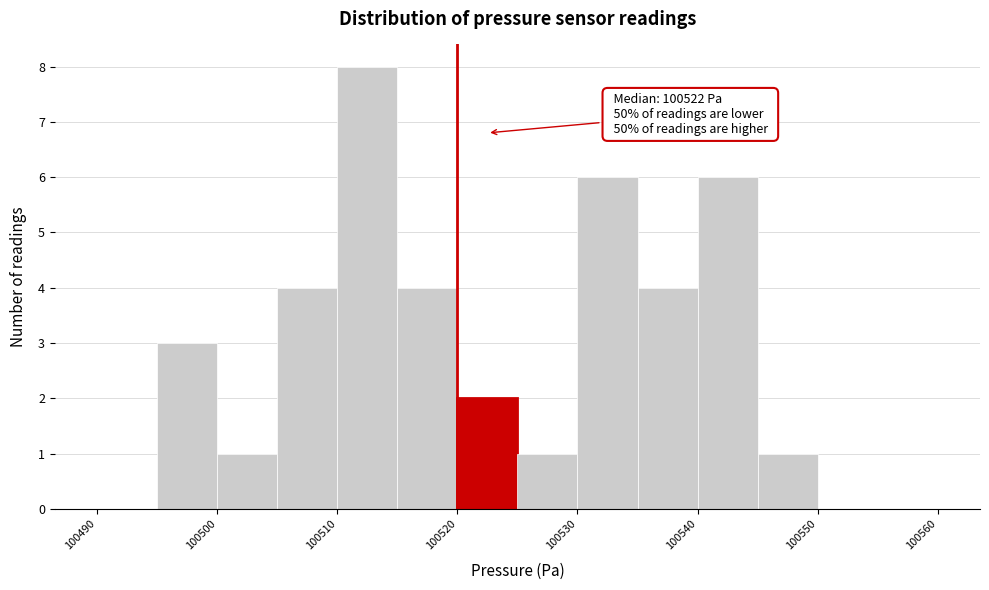

Over which range of the x-axis is the bar tallest?

100510 to 100515